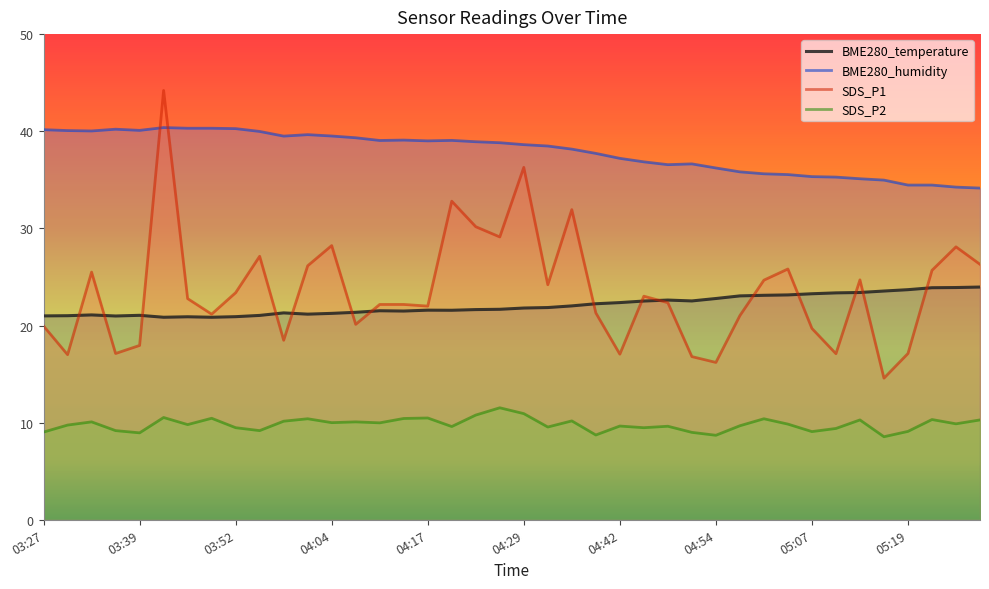

Reading right to left, transcribe all the data shown in this chart.

BME280_temperature: 24.0	23.9	23.9	23.7	23.6	23.4	23.4	23.3	23.1	23.1	23.1	22.8	22.5	22.6	22.5	22.4	22.2	22.0	21.9	21.8	21.7	21.6	21.6	21.6	21.5	21.5	21.4	21.2	21.2	21.3	21.0	20.9	20.9	20.9	20.9	21.1	21.0	21.1	21.0	21.0
BME280_humidity: 34.1	34.2	34.5	34.5	35.0	35.1	35.3	35.3	35.5	35.6	35.8	36.2	36.6	36.6	36.9	37.2	37.7	38.2	38.5	38.6	38.8	38.9	39.1	39.0	39.1	39.0	39.3	39.5	39.6	39.5	40.0	40.3	40.3	40.3	40.4	40.1	40.2	40.0	40.1	40.2
SDS_P1: 26.3	28.1	25.7	17.1	14.6	24.7	17.1	19.7	25.8	24.7	21.0	16.2	16.8	22.4	23.0	17.1	21.3	31.9	24.2	36.3	29.1	30.2	32.8	22.0	22.2	22.2	20.1	28.2	26.1	18.5	27.1	23.4	21.2	22.8	44.2	17.9	17.1	25.5	17.0	19.9
SDS_P2: 10.3	9.9	10.3	9.1	8.6	10.3	9.4	9.1	9.8	10.4	9.7	8.7	9.0	9.6	9.5	9.7	8.7	10.2	9.6	10.9	11.5	10.8	9.6	10.5	10.4	10.0	10.1	10.0	10.4	10.2	9.2	9.5	10.4	9.8	10.5	8.9	9.2	10.1	9.8	9.0